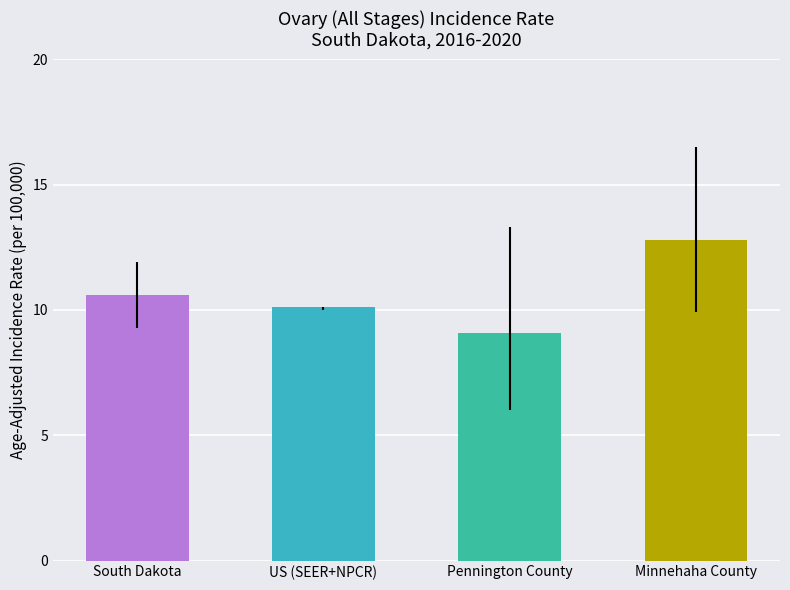

Does the chart contain any negative values?

No